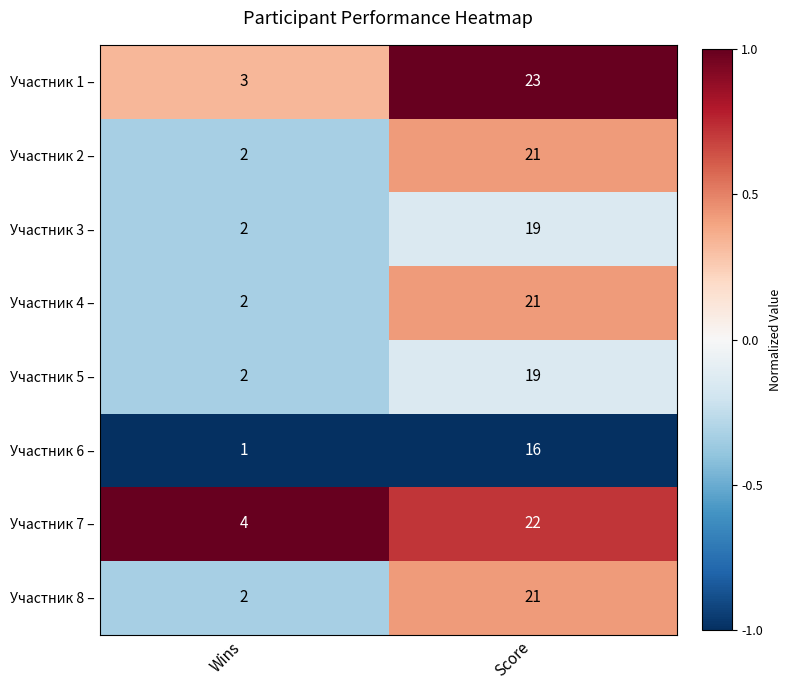

What is the smallest value displayed?

1